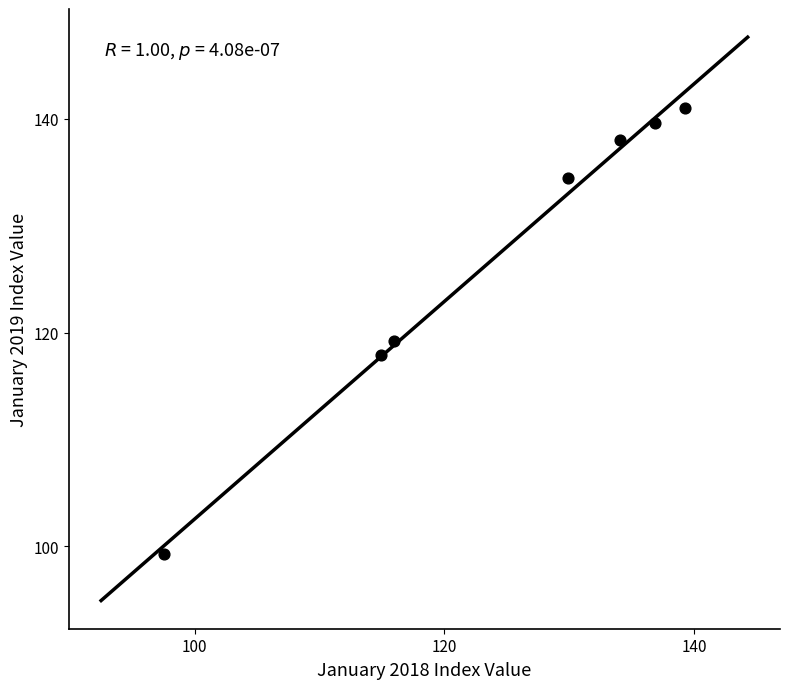

What is the range of X values (max minus min)?

41.8